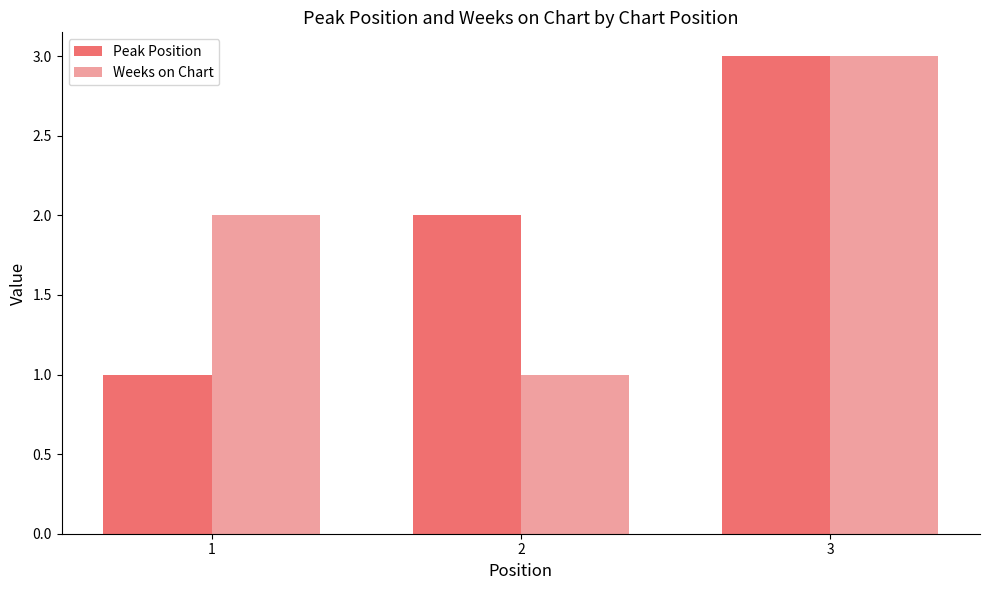

Are the bars horizontal?

No